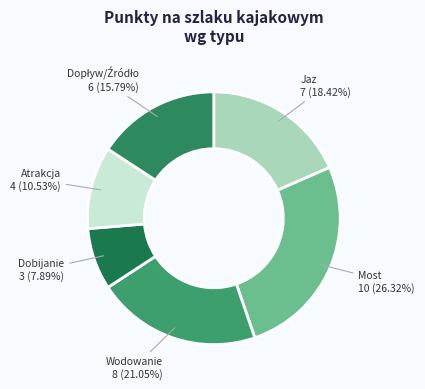

Which slice is the smallest?

Dobijanie